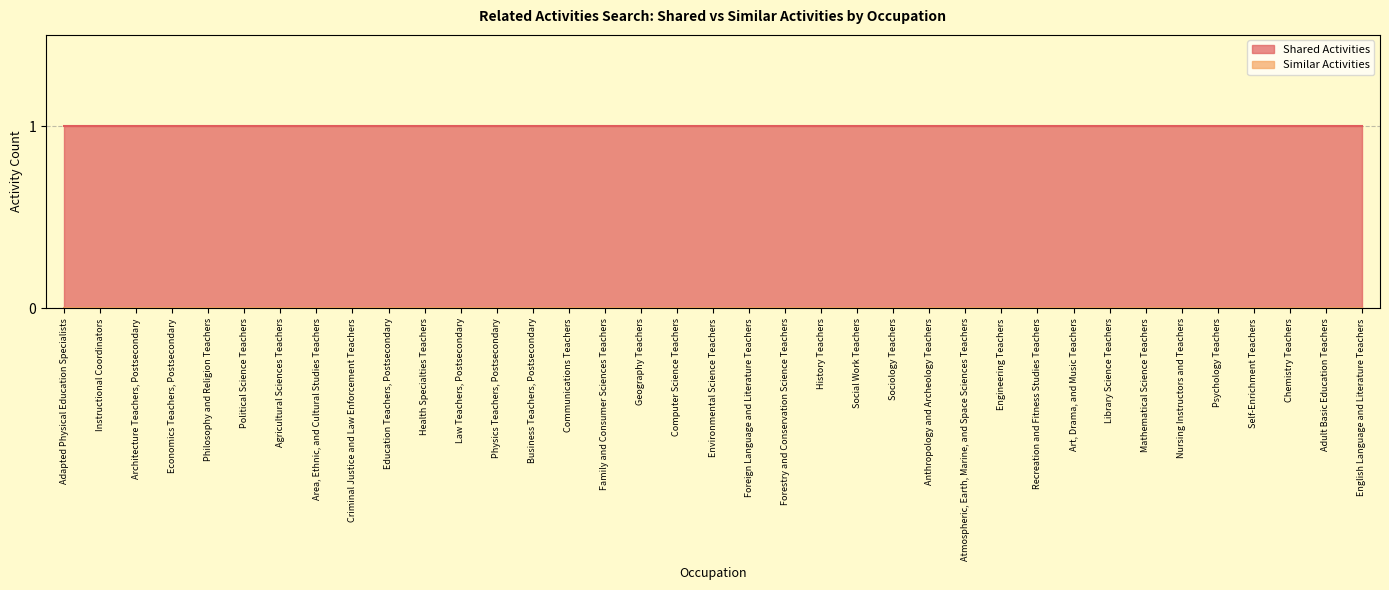

True or false: Similar Activities has more than 0 points higher than both neighbors.

False